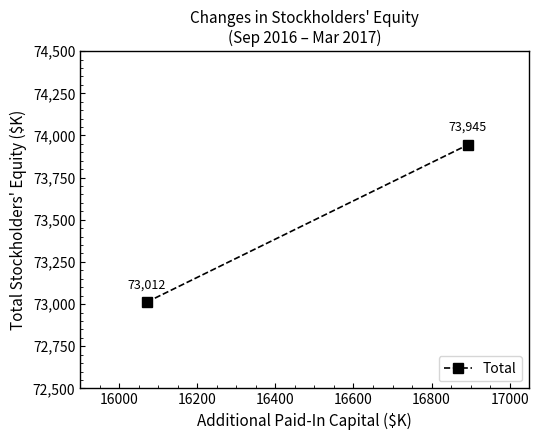

How many lines are shown in the chart?

1